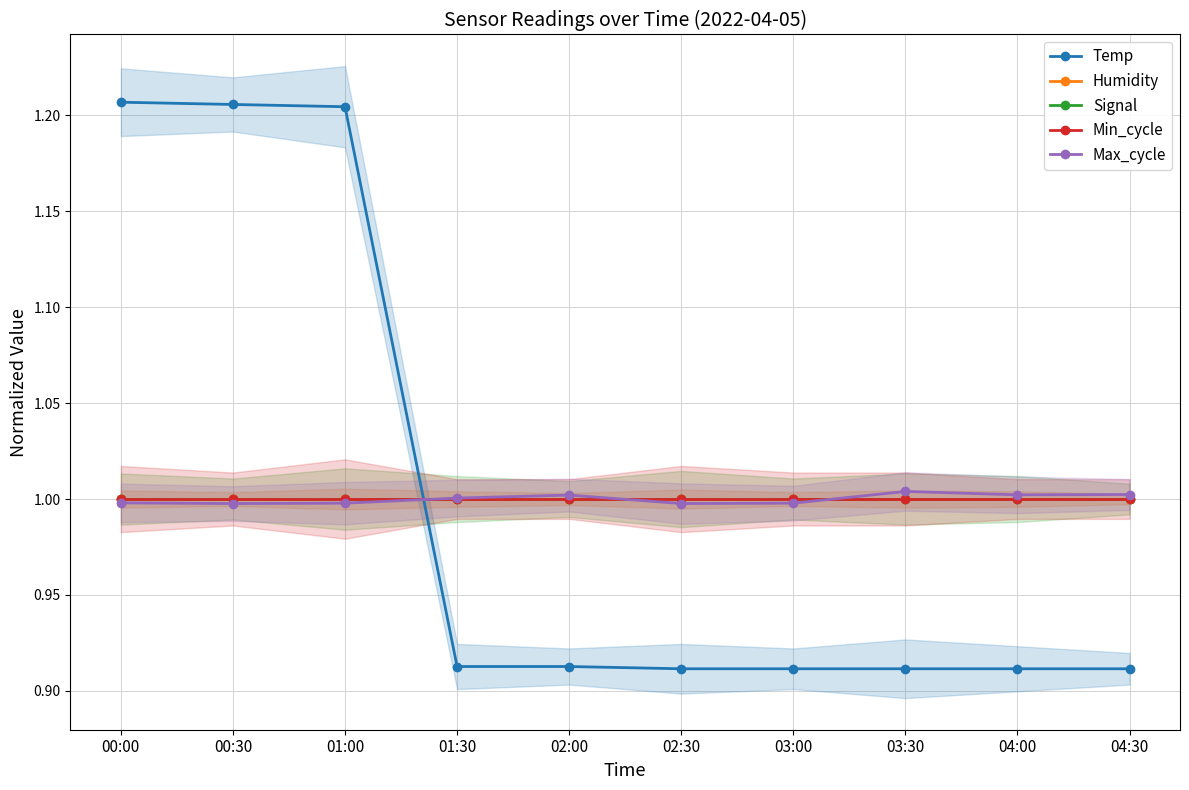

What is the average value of the Min_cycle series?

1.0